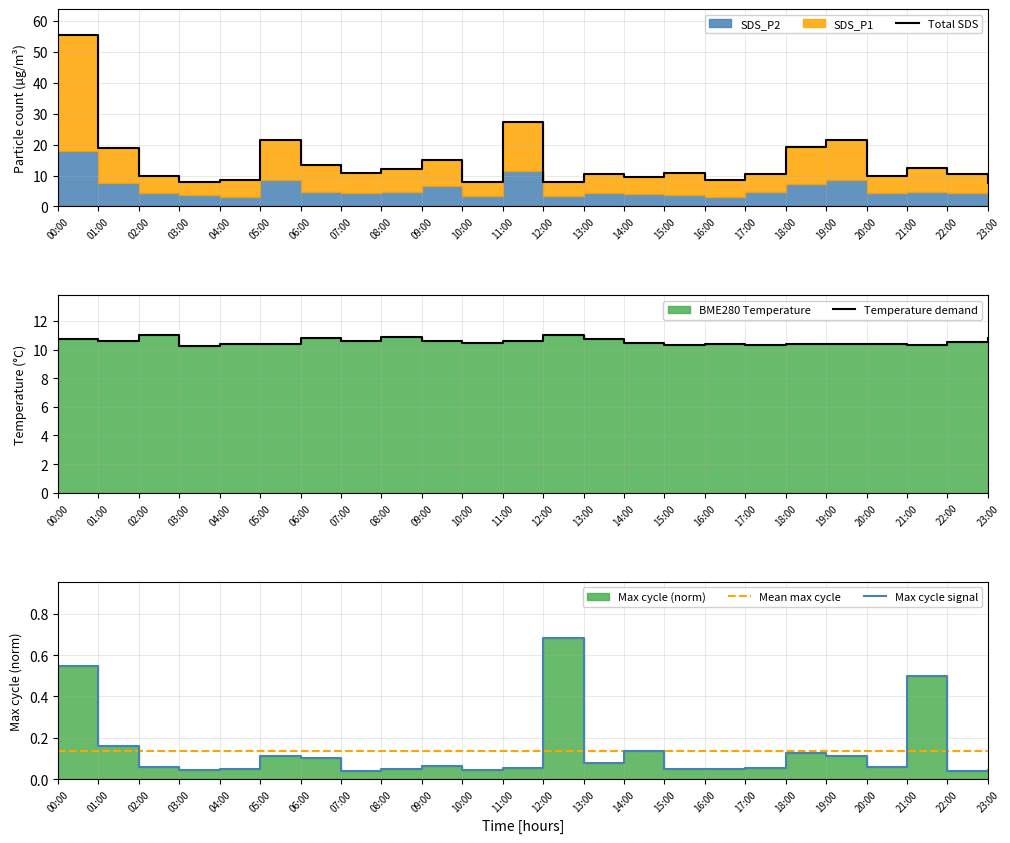

True or false: Total SDS and Max cycle signal cross at least once.

False